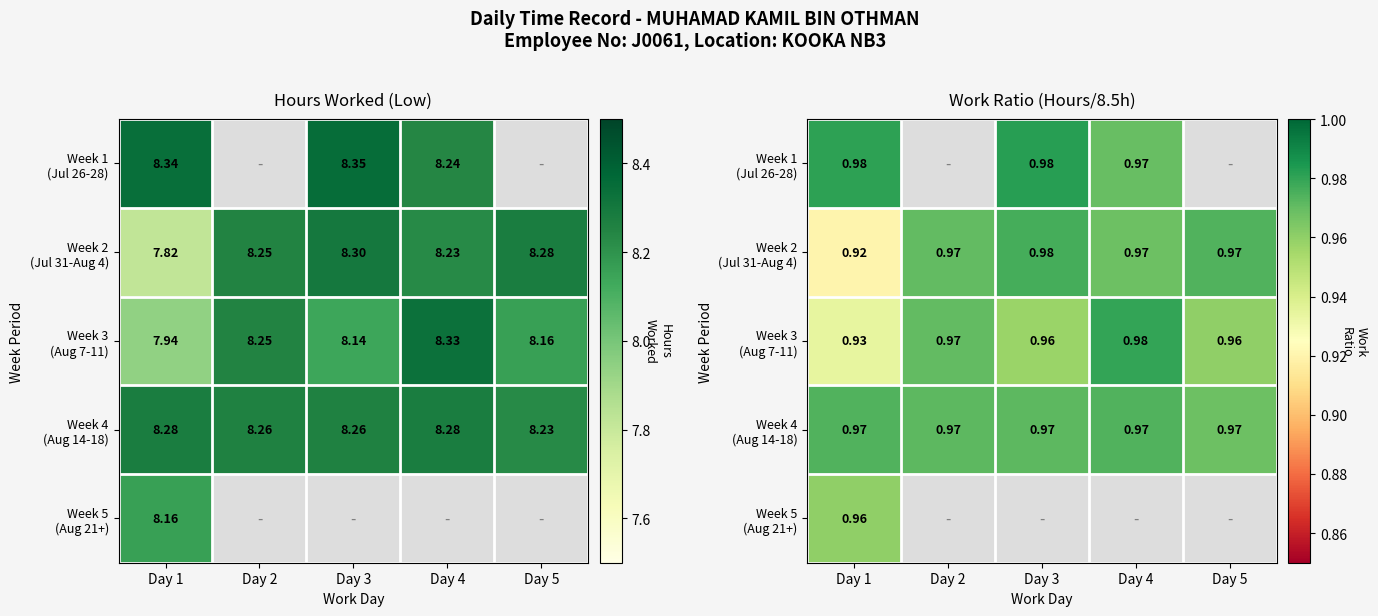

Which series has the largest total across all categories?

Week 4 (Aug 14-18)